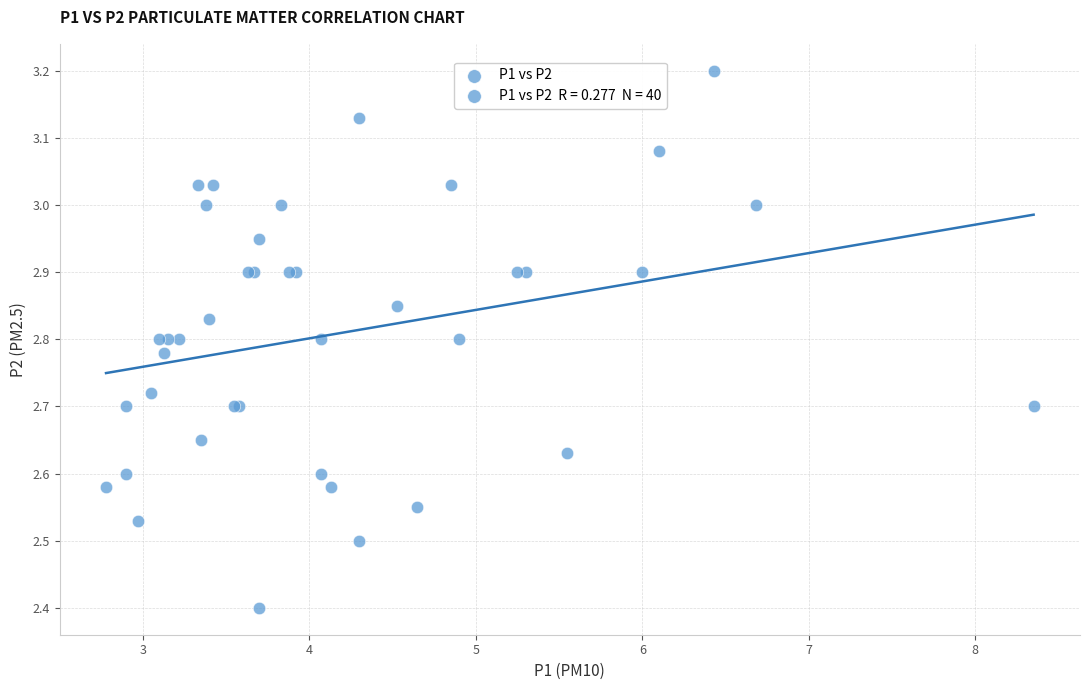

What Y value in the scatter plot is closest to 2?

2.4